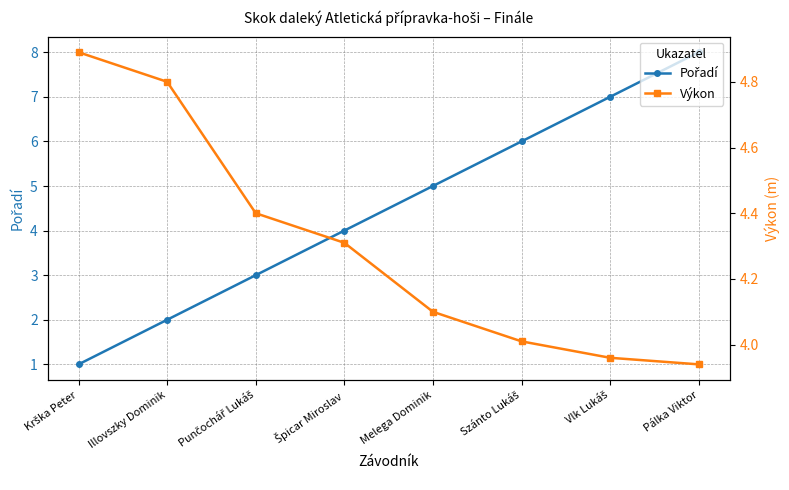

Reading left to right, what are all the values shown in this chart?

Pořadí: 1.0	2.0	3.0	4.0	5.0	6.0	7.0	8.0
Výkon: 4.9	4.8	4.4	4.3	4.1	4.0	4.0	3.9